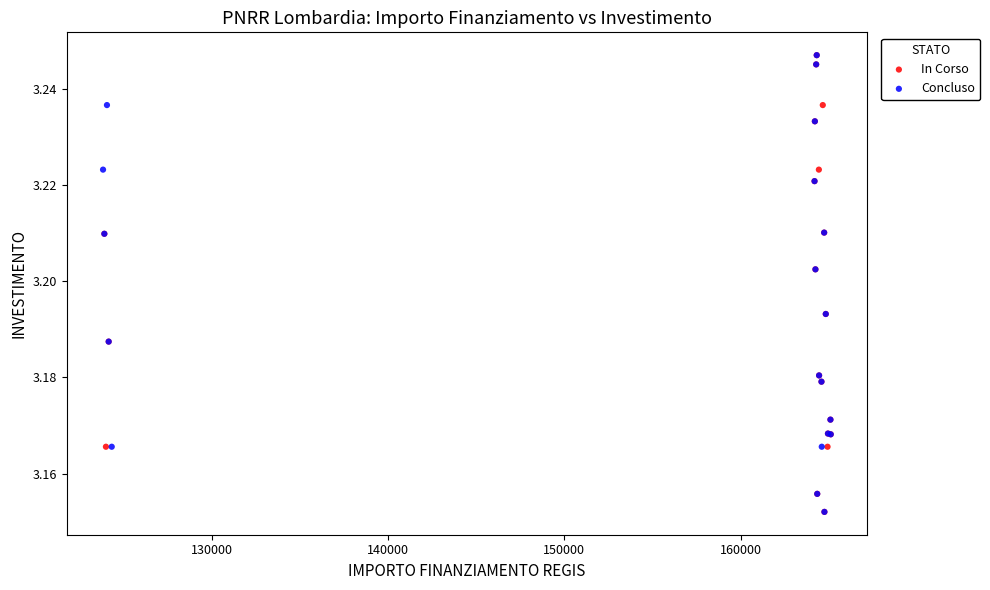

What are all the series names shown in the legend?

In Corso, Concluso